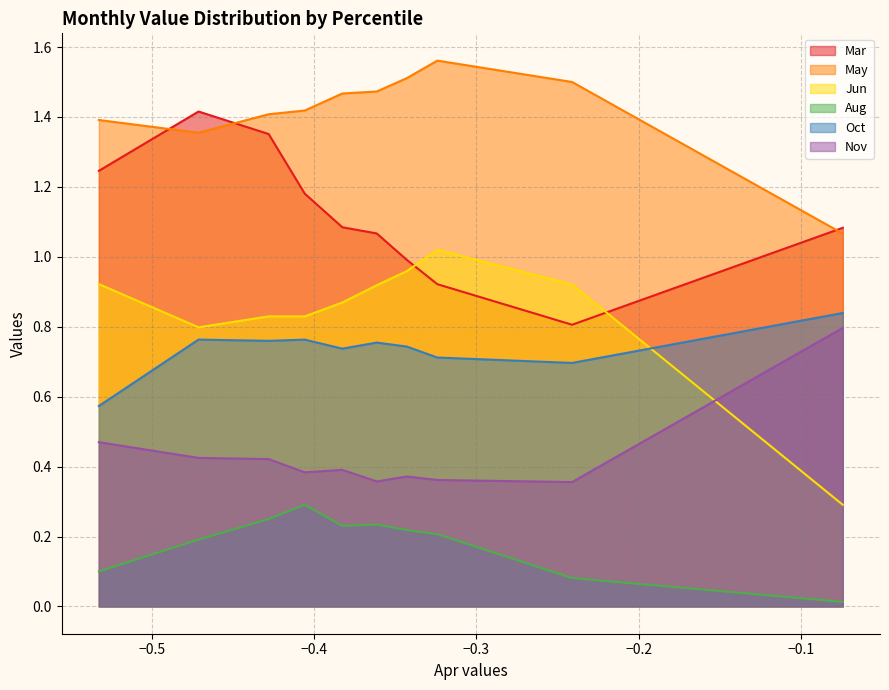

True or false: Jun has a value of 0.9 at pct45.

True